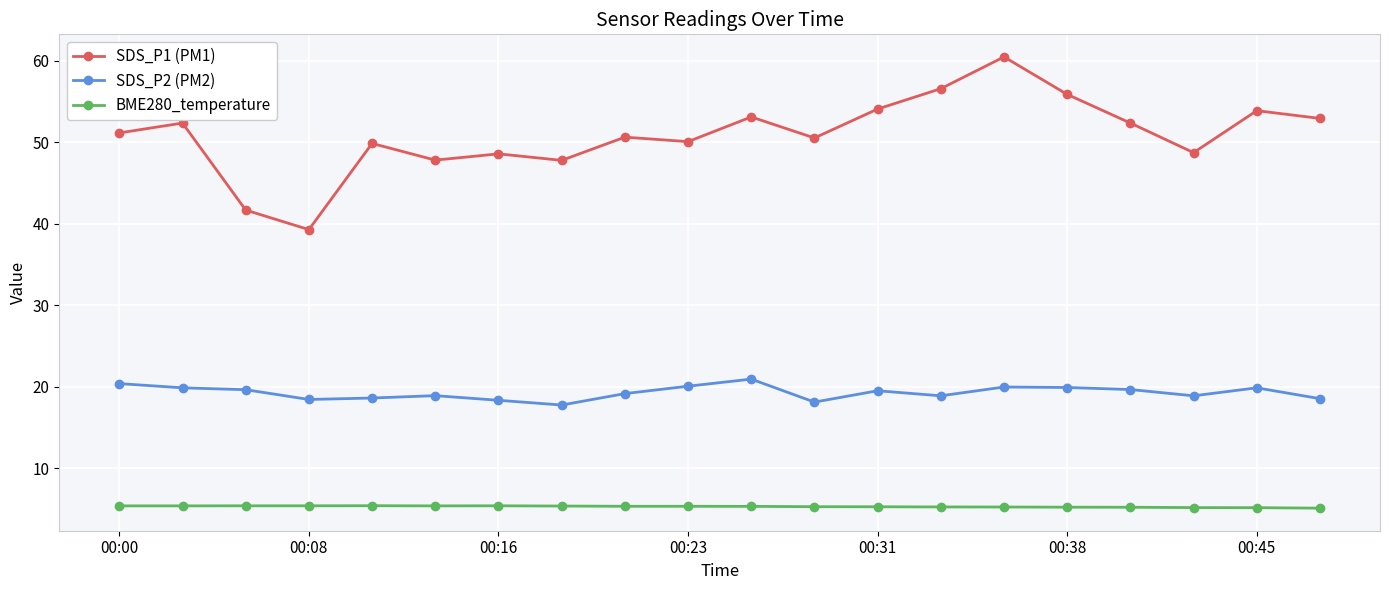

How many distinct data groups are displayed?

3